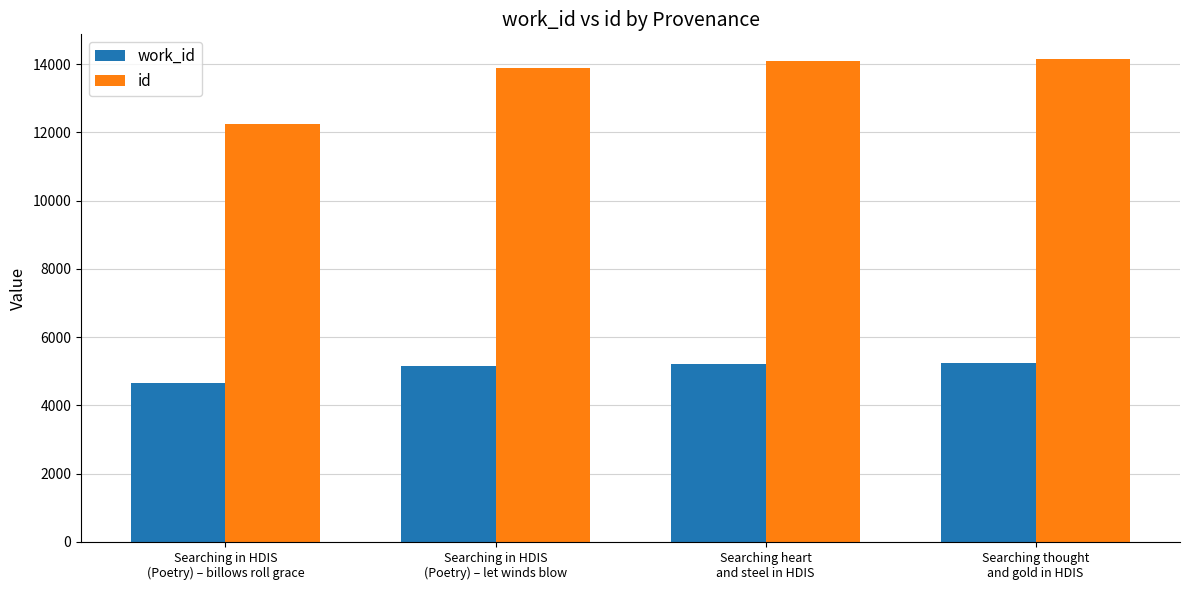

What is the spread (max minus min) of values at Searching thought
and gold in HDIS?

8913